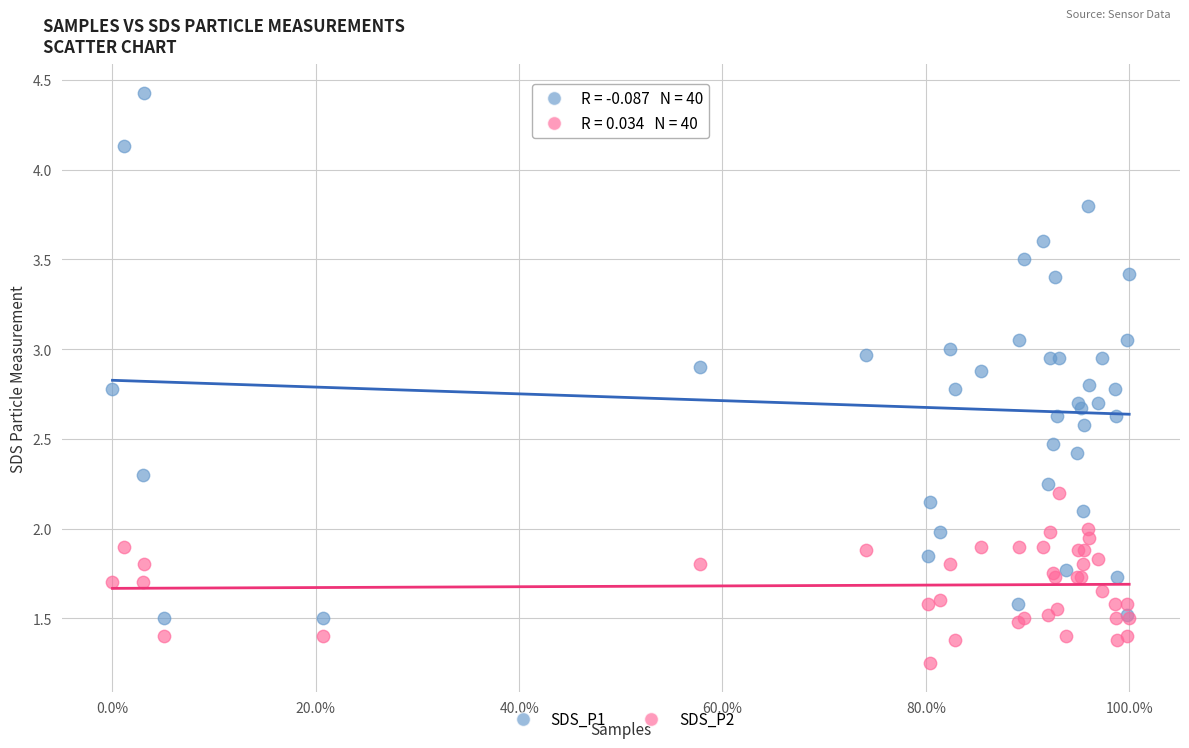

Which series contains the highest Y value?

SDS_P1